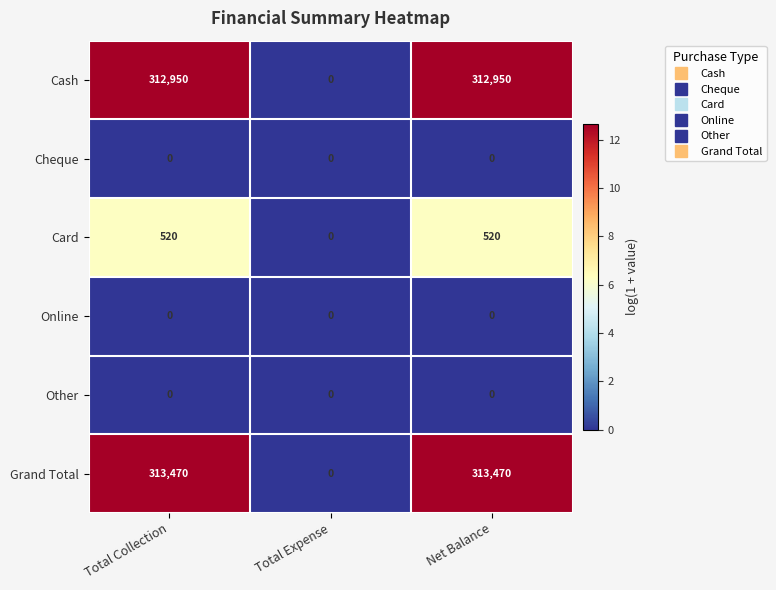

Which series has the largest total across all categories?

Grand Total